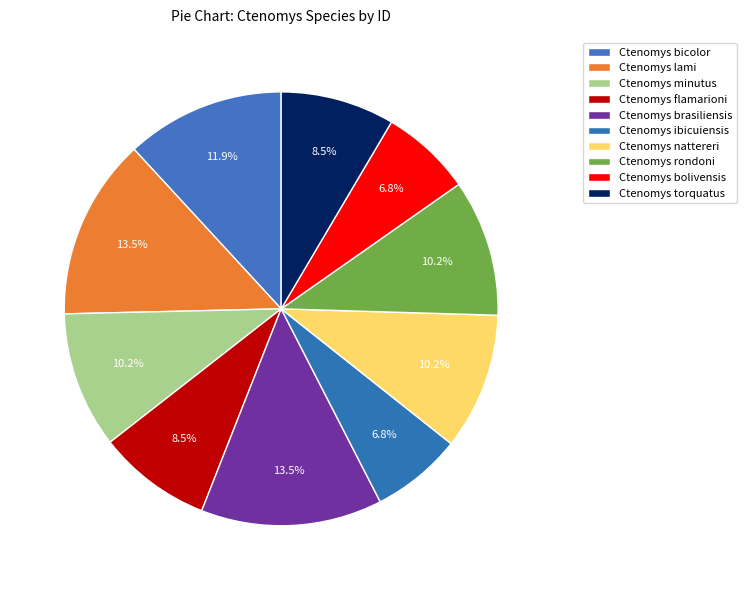

What percentage is NOT represented by Ctenomys nattereri?

89.8%